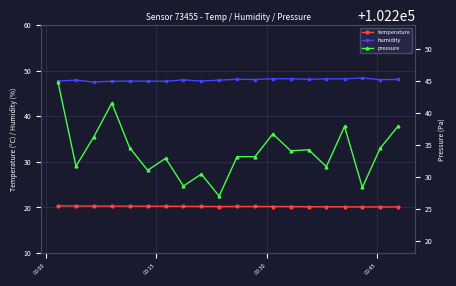

At how many categories does at least one series exceed 29542?

20